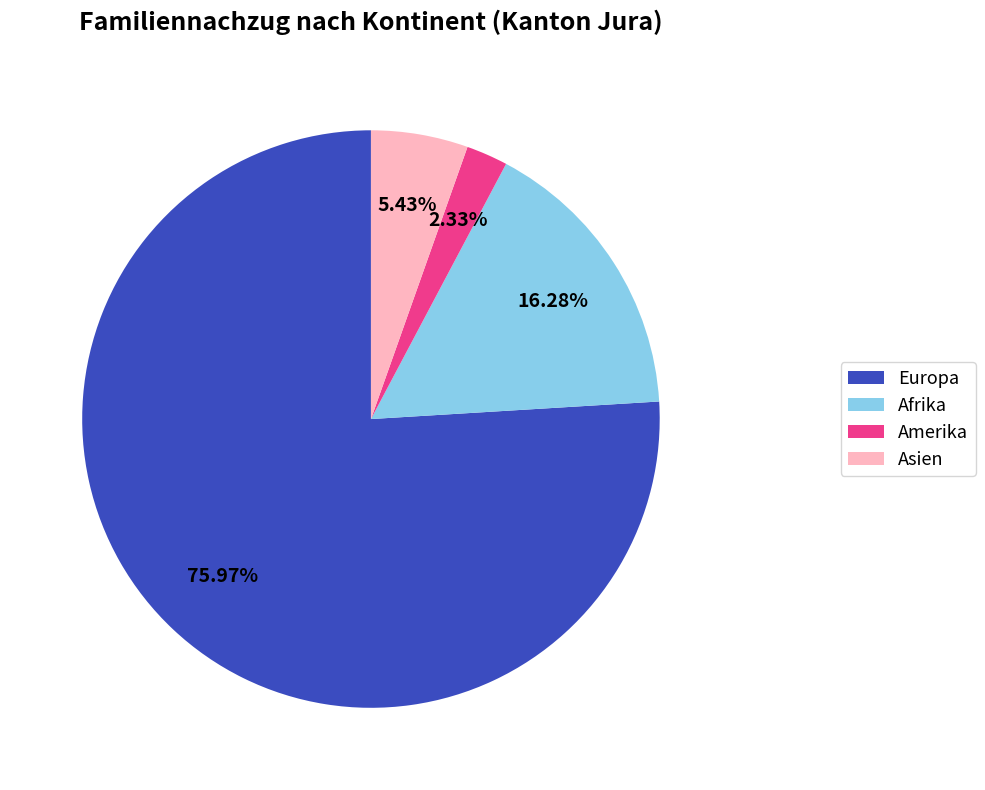

Rank the categories by value from highest to lowest.

Europa, Afrika, Asien, Amerika